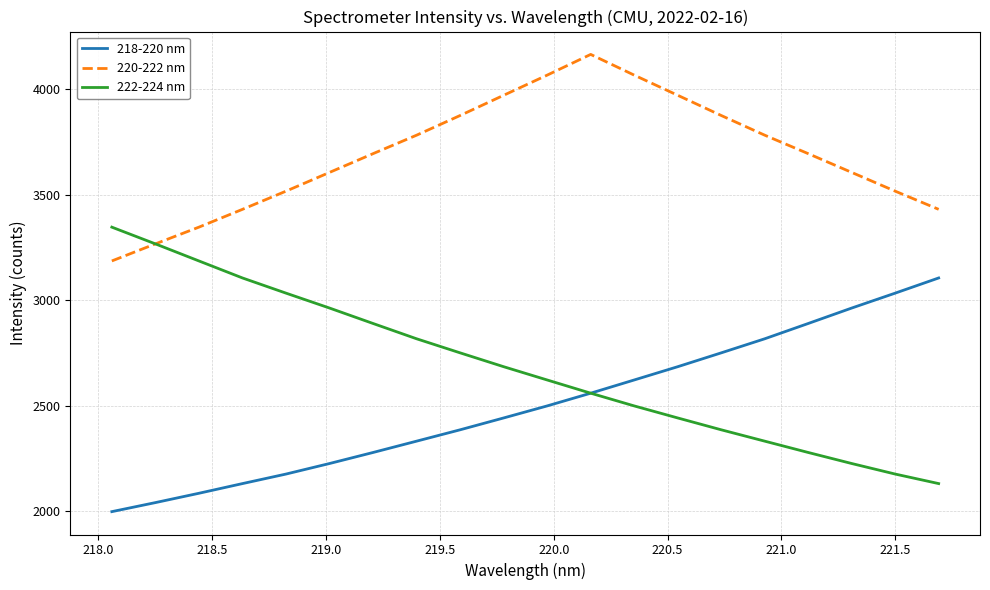

What is the minimum value for 220-222 nm?

3187.2